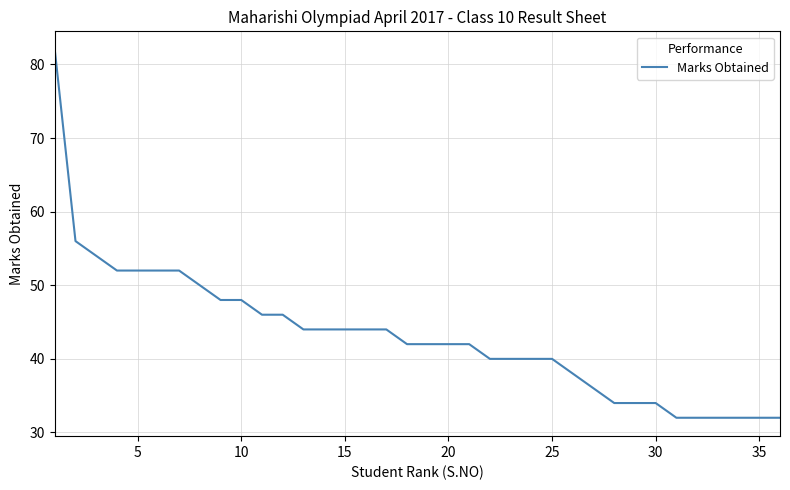

What is the difference between the maximum and minimum values?

50